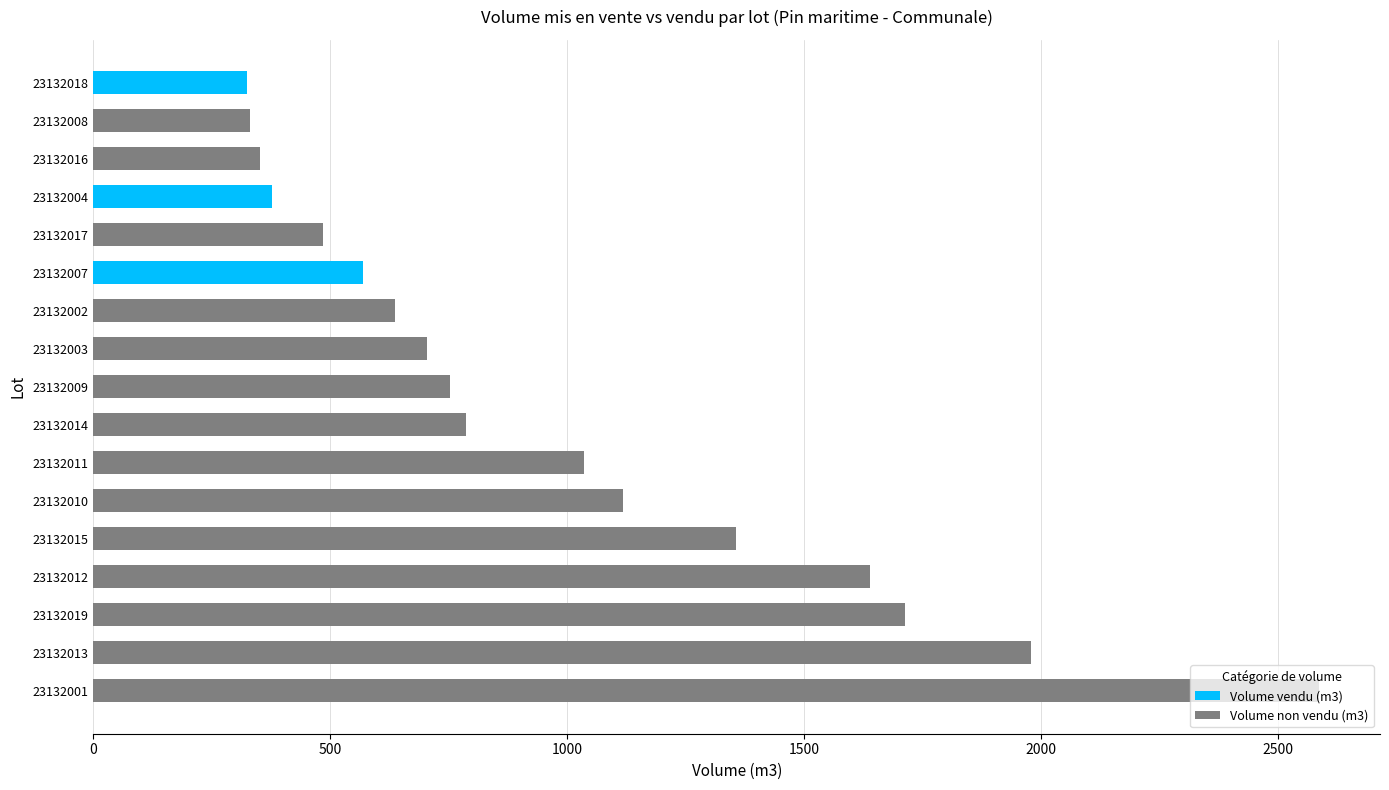

At which category is the sum across all series the highest?

23132001